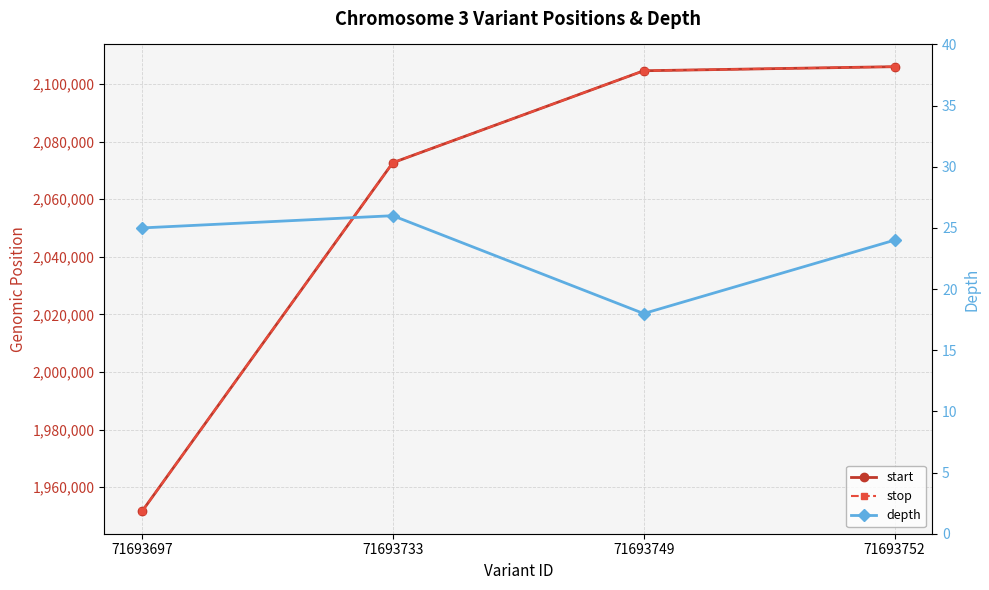

Which series has the widest spread of values?

start